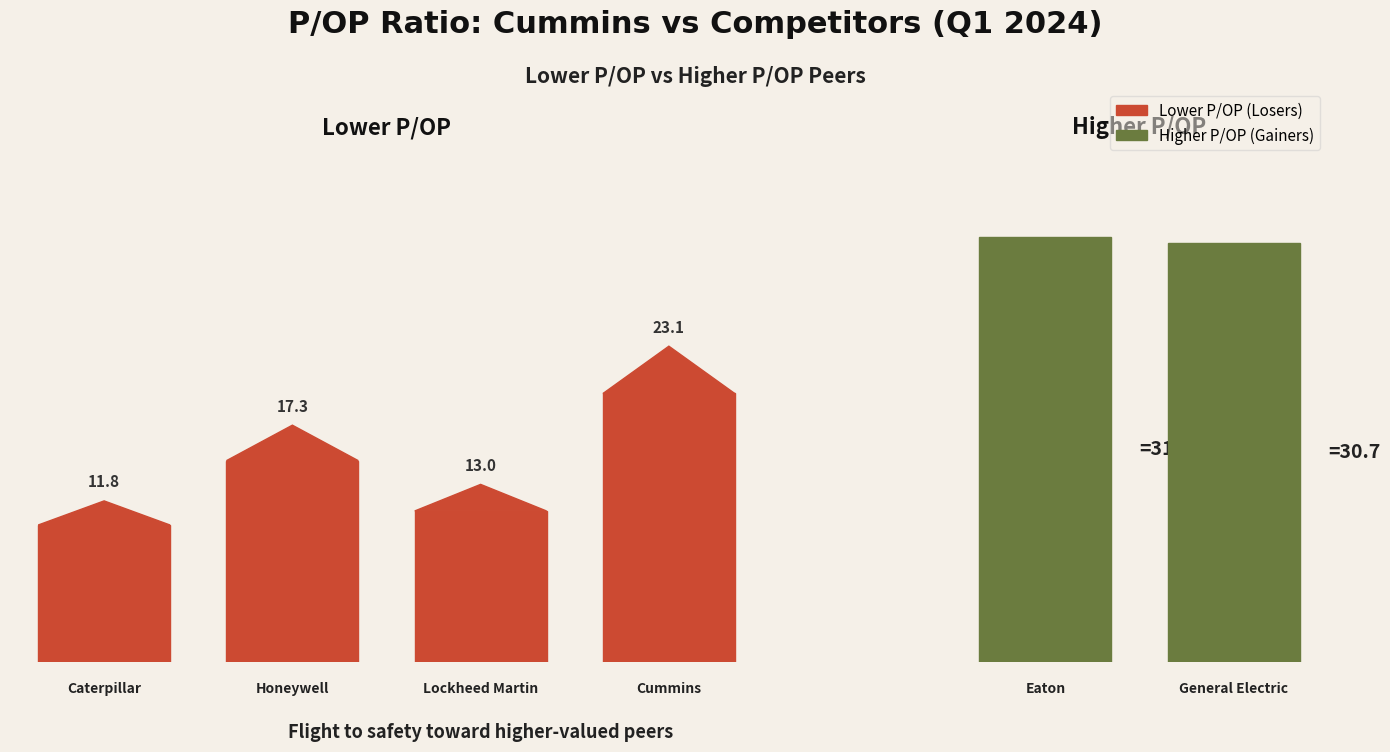

How many categories are shown in the chart?

6